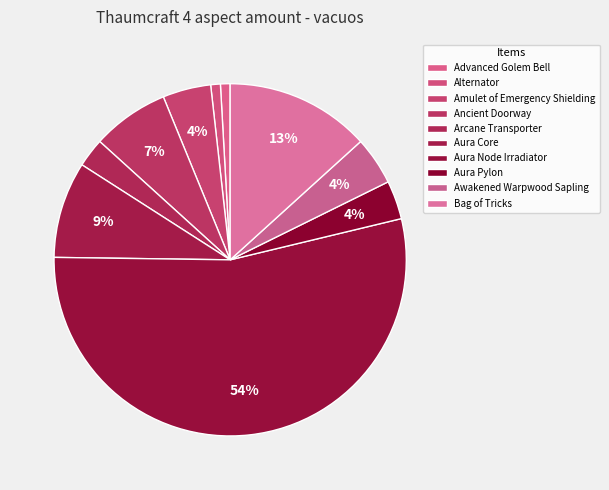

Do Bag of Tricks and Alternator together represent more than half of the pie?

No